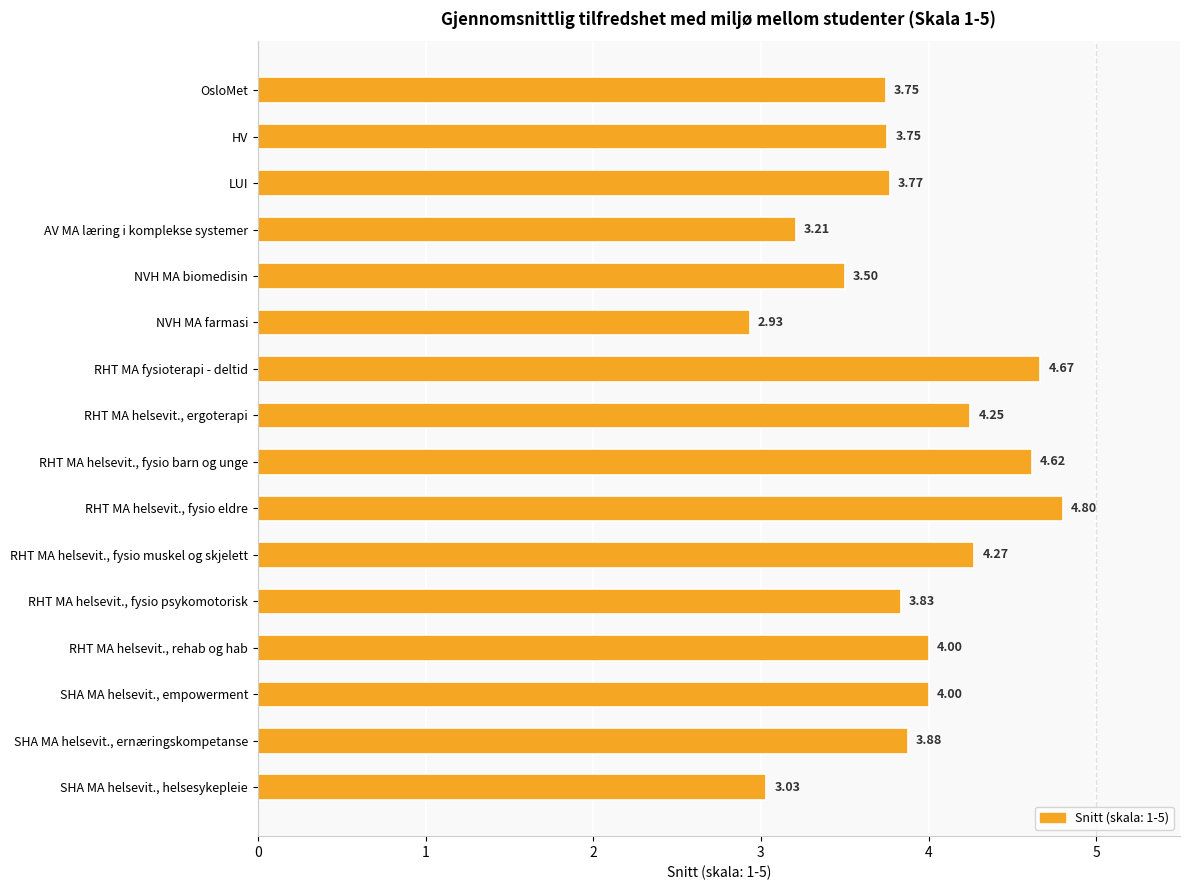

Does the chart contain any negative values?

No